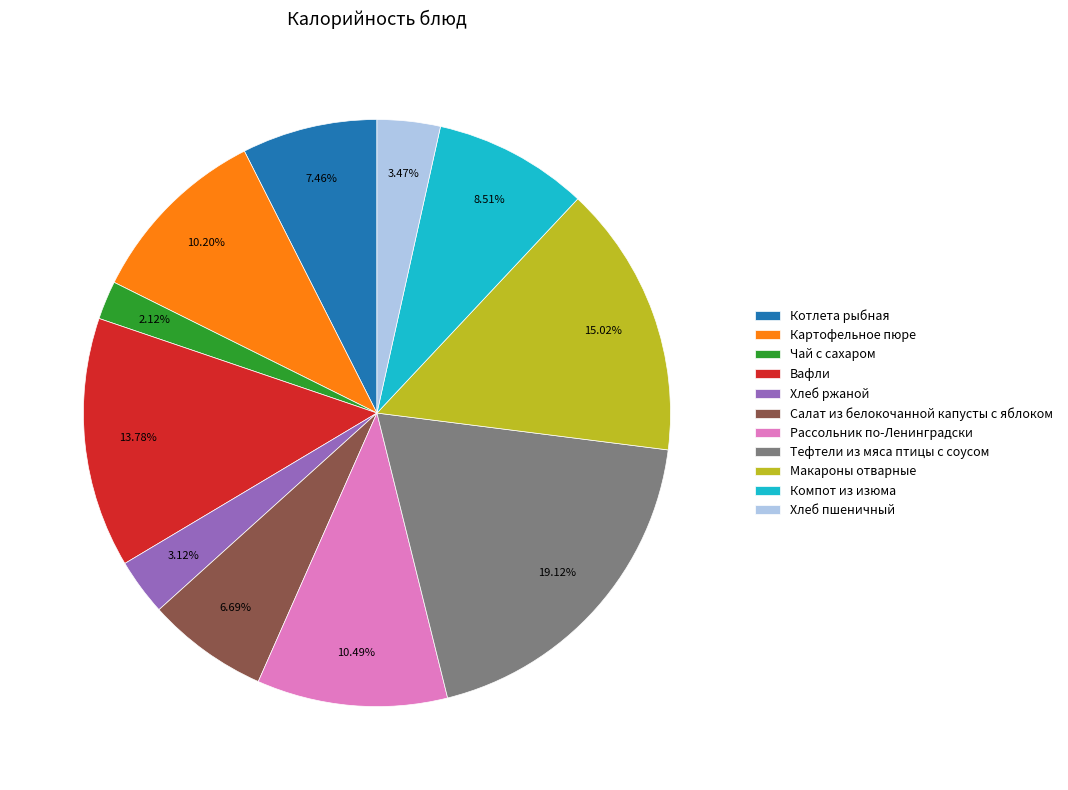

What is the largest slice in the pie chart?

Тефтели из мяса птицы с соусом